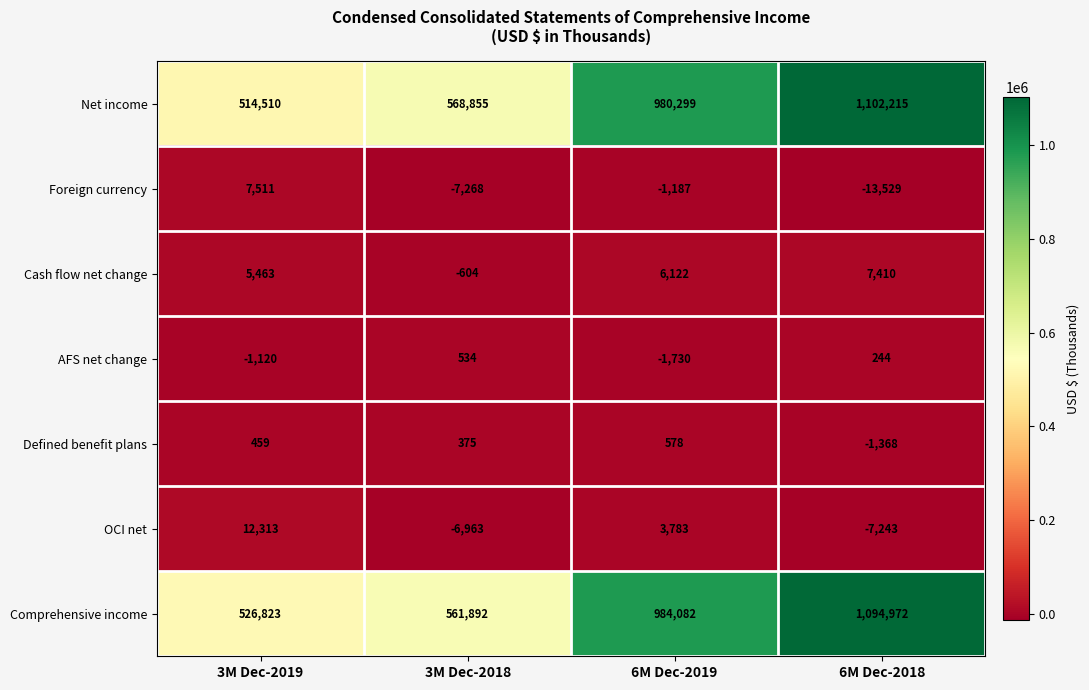

What is the average value of the Defined benefit plans series?

11